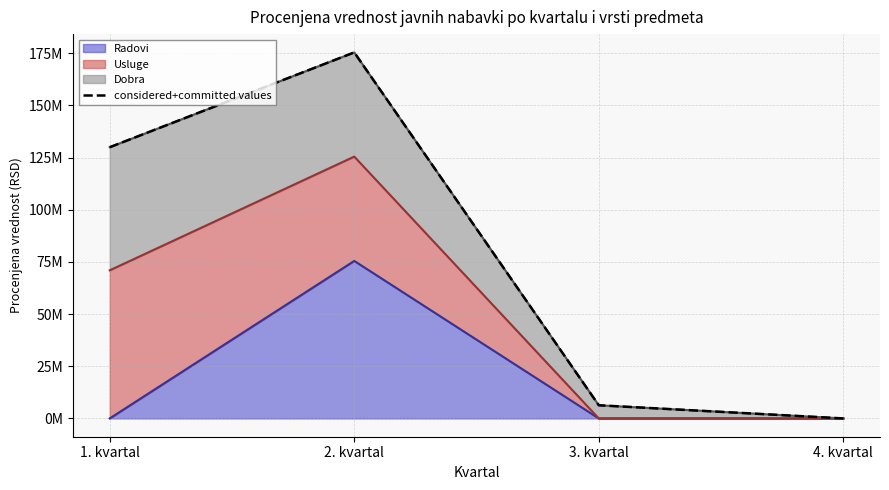

What is the label of the 2nd point from the right?

3. kvartal